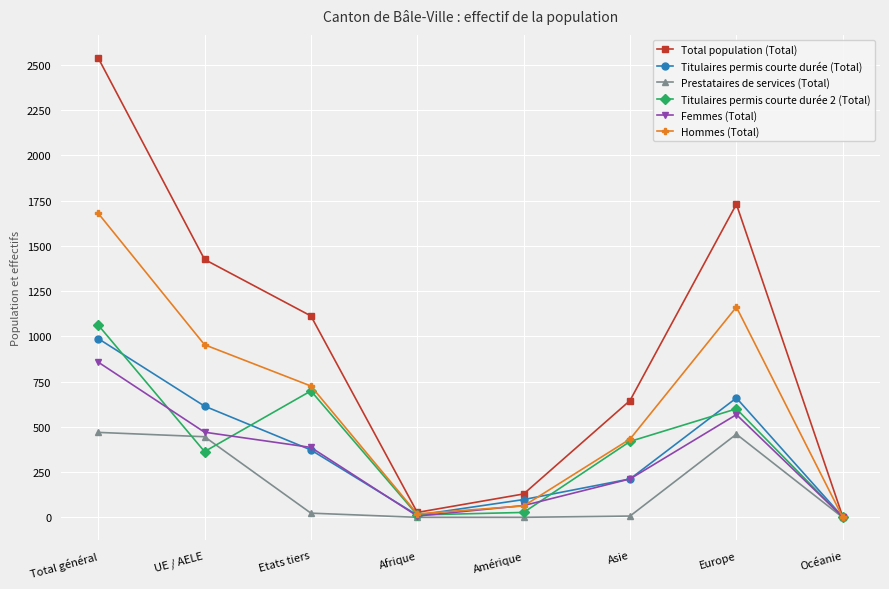

What is the sum of all Prestataires de services (Total) values?

1410